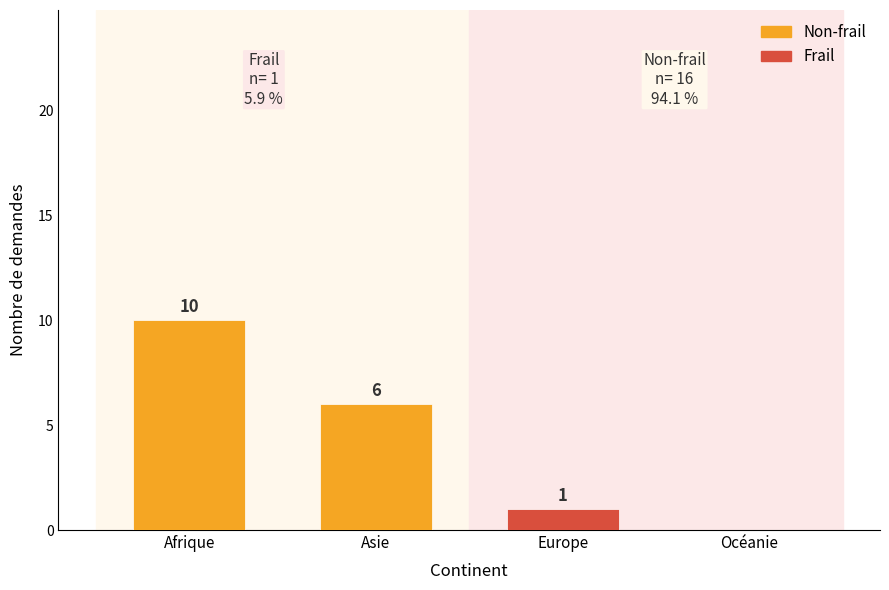

At which label does Non-frail reach its minimum?

Océanie